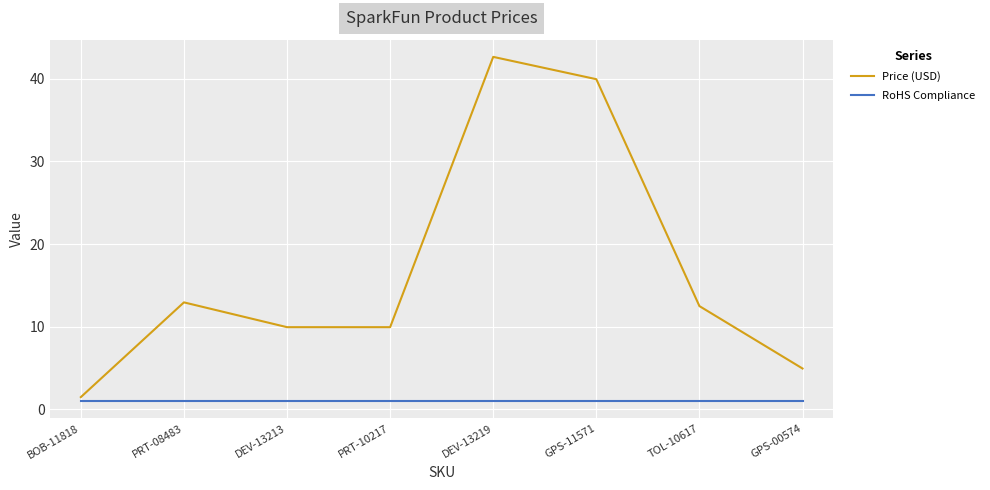

Which series has the largest total across all categories?

Price (USD)